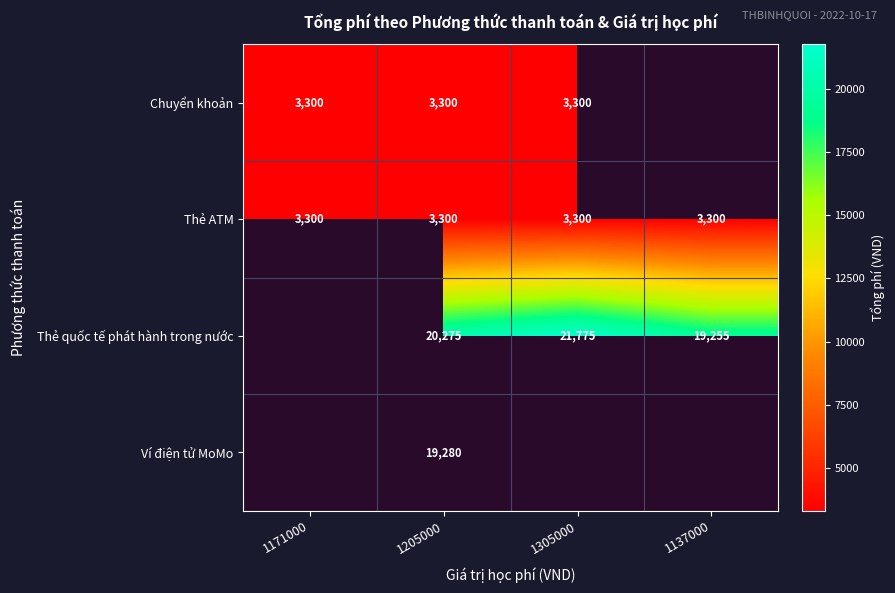

What is the total value across all series at 1205000?

46155